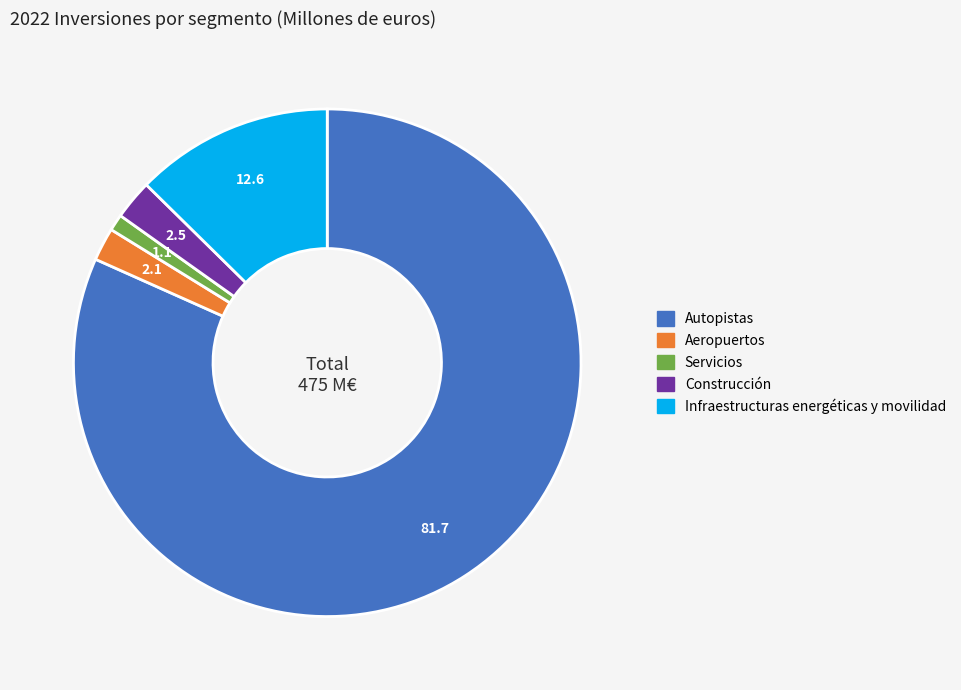

Is the sum of Autopistas and Aeropuertos greater than half?

Yes